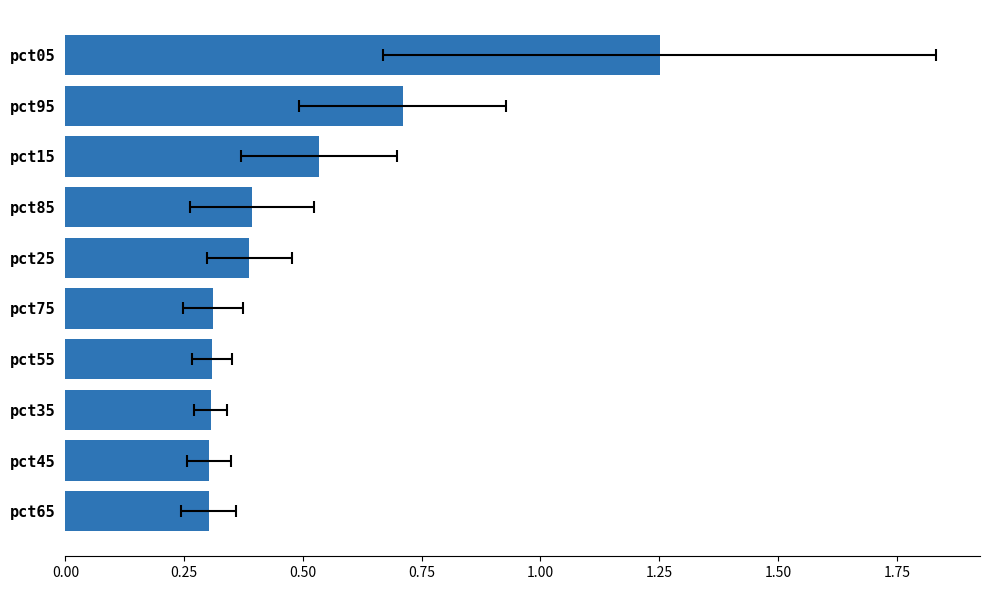

What is the difference between the second highest and second lowest values?

0.4